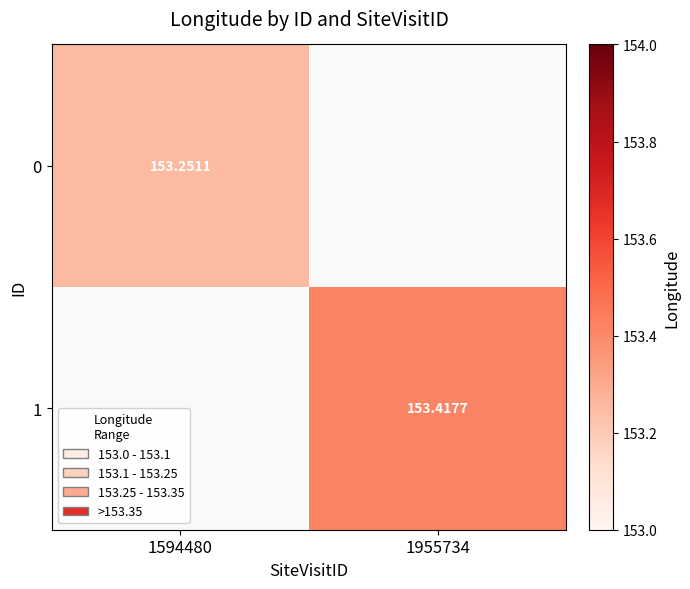

Rank the series by their average value, from highest to lowest.

1, 0